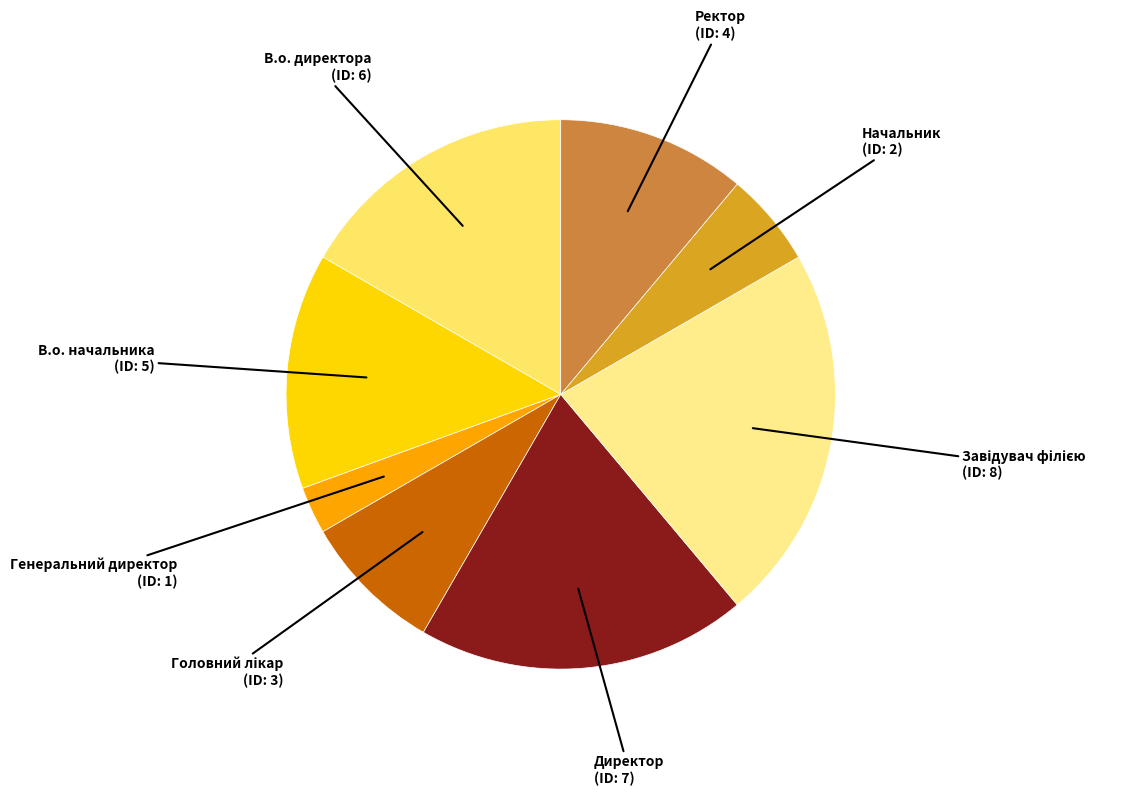

What is the smallest slice in the pie chart?

Генеральний директор